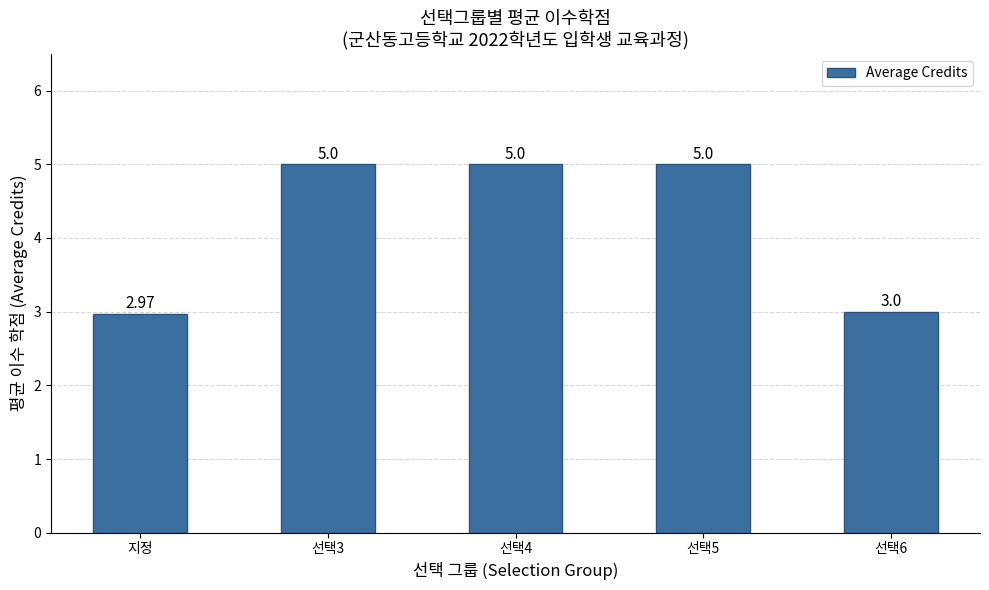

What is the difference between the maximum and minimum values?

2.0